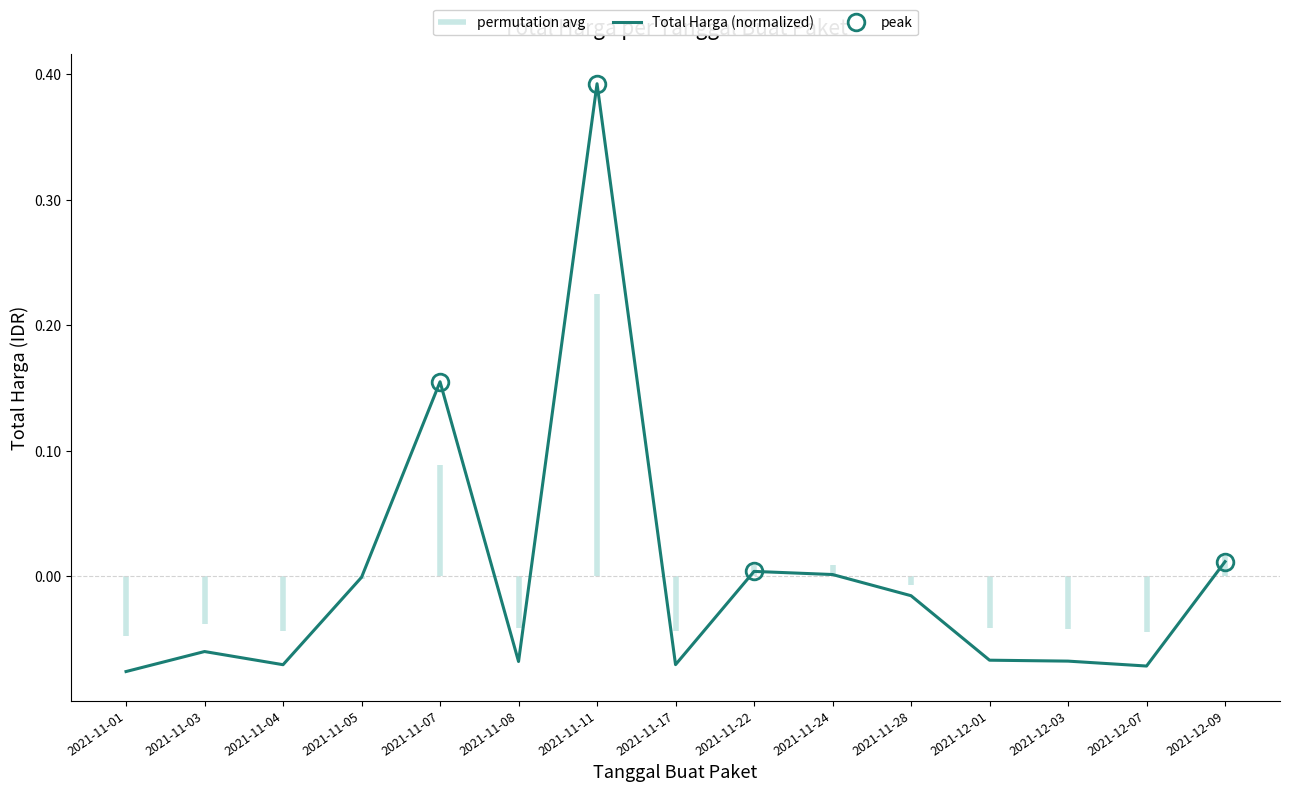

Reading left to right, transcribe all the data shown in this chart.

-0.1	-0.1	-0.1	-0.0	0.2	-0.1	0.4	-0.1	0.0	0.0	-0.0	-0.1	-0.1	-0.1	0.0